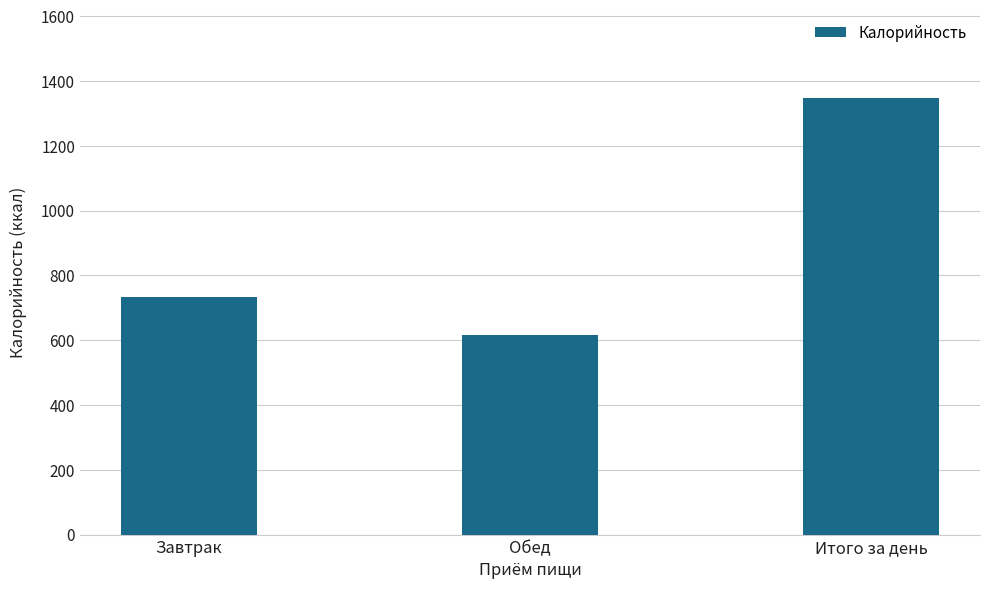

Rank the categories by value from highest to lowest.

Итого за день, Завтрак, Обед